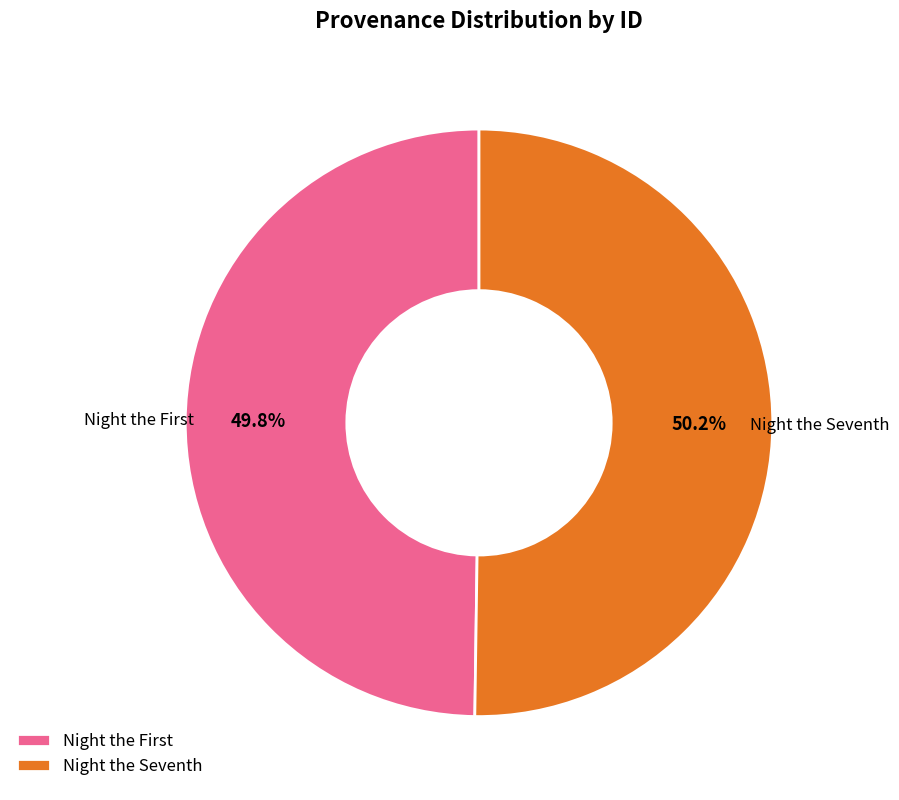

Is there any slice that represents more than half of the pie?

Yes